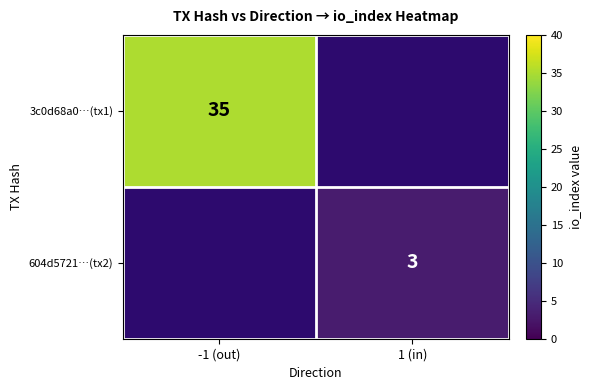

Is the value of 604d5721…(tx2) at 1 (in) greater than the value of 3c0d68a0…(tx1) at -1 (out)?

No